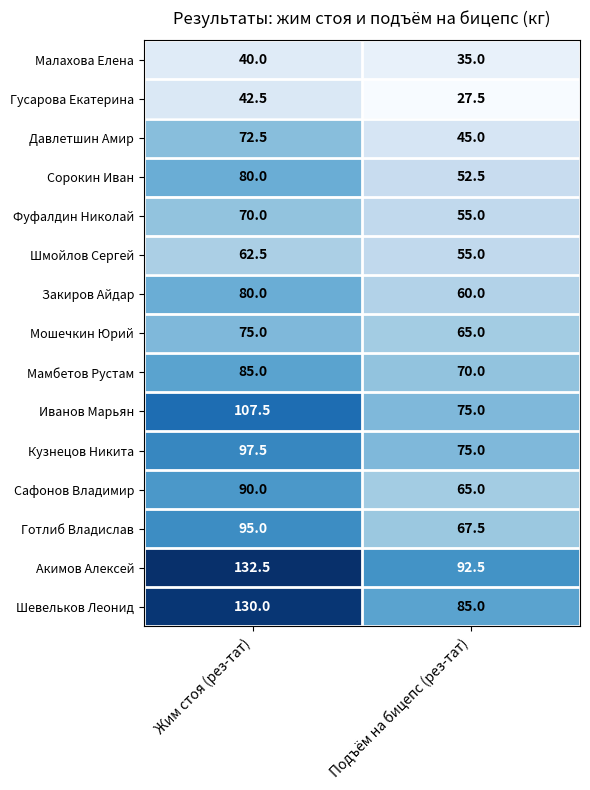

Reading left to right, what are all the values shown in this chart?

Малахова Елена: Жим стоя (рез-тат)=40.0	Подъём на бицепс (рез-тат)=35.0
Гусарова Екатерина: Жим стоя (рез-тат)=42.5	Подъём на бицепс (рез-тат)=27.5
Давлетшин Амир: Жим стоя (рез-тат)=72.5	Подъём на бицепс (рез-тат)=45.0
Сорокин Иван: Жим стоя (рез-тат)=80.0	Подъём на бицепс (рез-тат)=52.5
Фуфалдин Николай: Жим стоя (рез-тат)=70.0	Подъём на бицепс (рез-тат)=55.0
Шмойлов Сергей: Жим стоя (рез-тат)=62.5	Подъём на бицепс (рез-тат)=55.0
Закиров Айдар: Жим стоя (рез-тат)=80.0	Подъём на бицепс (рез-тат)=60.0
Мошечкин Юрий: Жим стоя (рез-тат)=75.0	Подъём на бицепс (рез-тат)=65.0
Мамбетов Рустам: Жим стоя (рез-тат)=85.0	Подъём на бицепс (рез-тат)=70.0
Иванов Марьян: Жим стоя (рез-тат)=107.5	Подъём на бицепс (рез-тат)=75.0
Кузнецов Никита: Жим стоя (рез-тат)=97.5	Подъём на бицепс (рез-тат)=75.0
Сафонов Владимир: Жим стоя (рез-тат)=90.0	Подъём на бицепс (рез-тат)=65.0
Готлиб Владислав: Жим стоя (рез-тат)=95.0	Подъём на бицепс (рез-тат)=67.5
Акимов Алексей: Жим стоя (рез-тат)=132.5	Подъём на бицепс (рез-тат)=92.5
Шевельков Леонид: Жим стоя (рез-тат)=130.0	Подъём на бицепс (рез-тат)=85.0